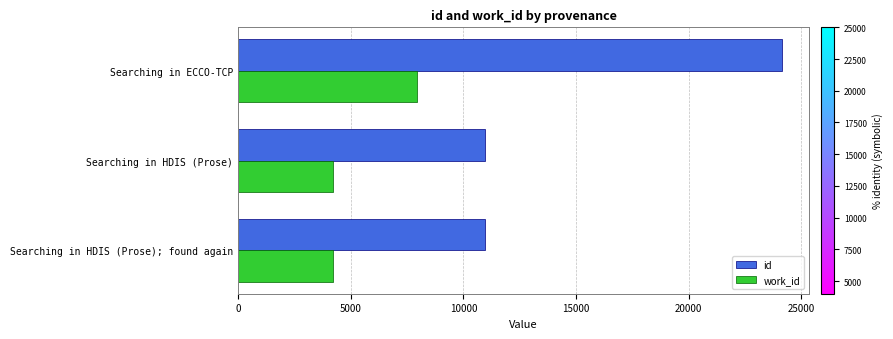

Rank the series by their maximum value, from lowest to highest.

work_id, id